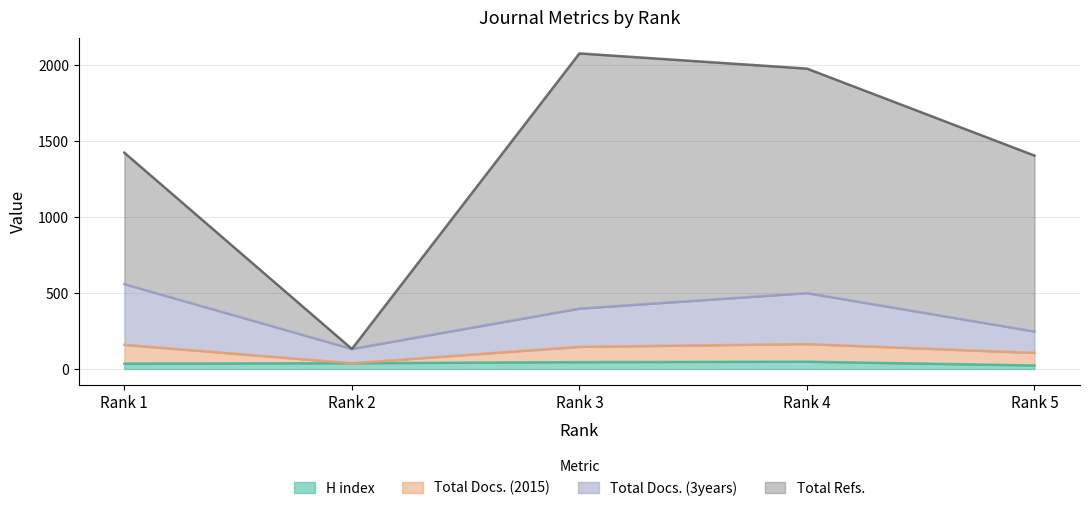

Between Rank 4 and Rank 5, which series saw the biggest shift?

Total Refs.